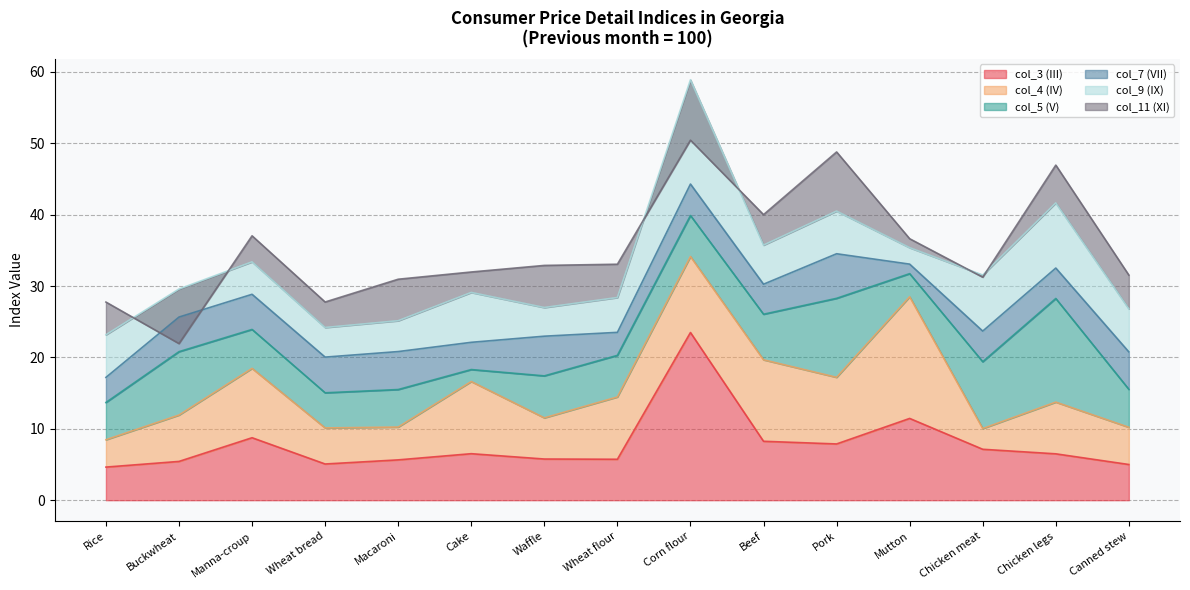

At which label is col_3 (III) closest to 14?

Mutton